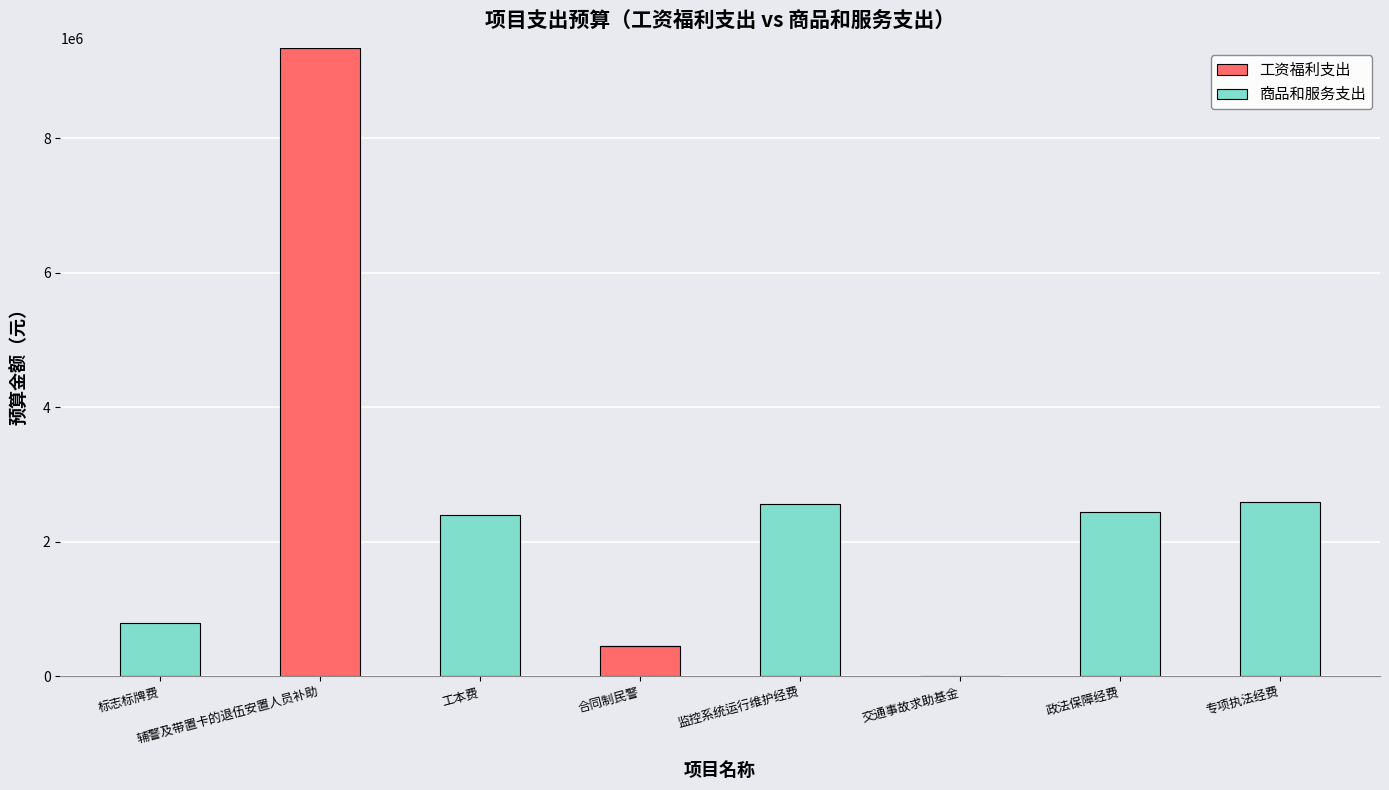

What is the sum of the 工资福利支出 values at 辅警及带置卡的退伍安置人员补助 and 合同制民警?

9798000